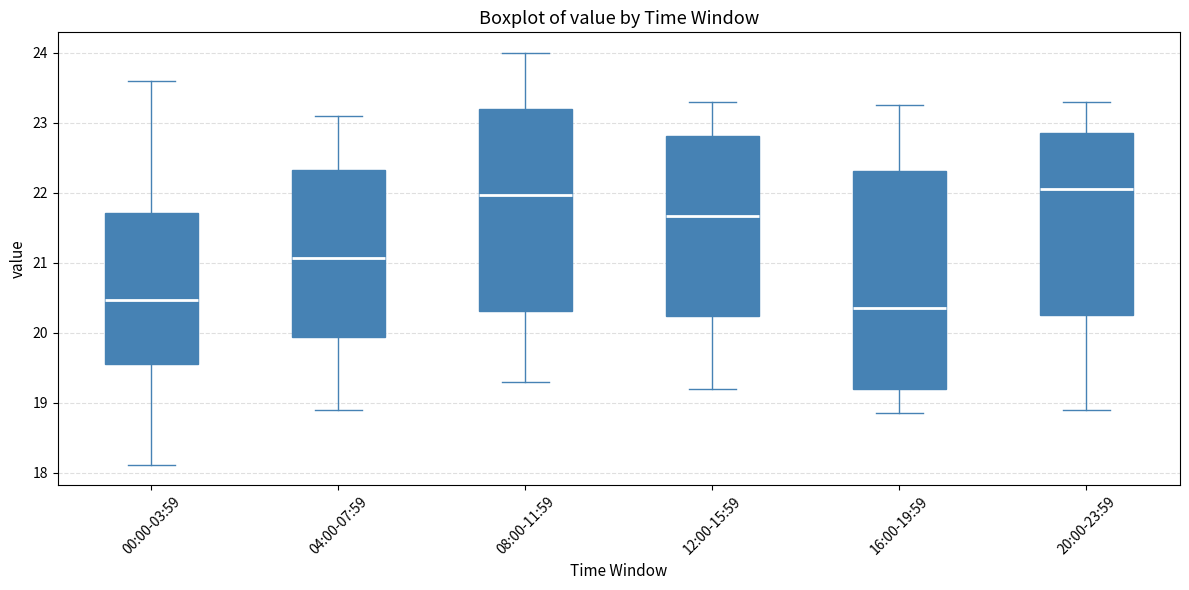

Reading left to right, transcribe this box plot: for each box, give where its median line is, the range the box spans, and where its two whiskers end, as read against the y-axis. The values are not printed on the chart, so give them approximately, as read against the axis.

00:00-03:59: median 20.5, box 19.6 to 21.7, whiskers 18.1 to 23.6
04:00-07:59: median 21.1, box 19.9 to 22.3, whiskers 18.9 to 23.1
08:00-11:59: median 22.0, box 20.3 to 23.2, whiskers 19.3 to 24.0
12:00-15:59: median 21.7, box 20.2 to 22.8, whiskers 19.2 to 23.3
16:00-19:59: median 20.4, box 19.2 to 22.3, whiskers 18.9 to 23.3
20:00-23:59: median 22.1, box 20.3 to 22.9, whiskers 18.9 to 23.3